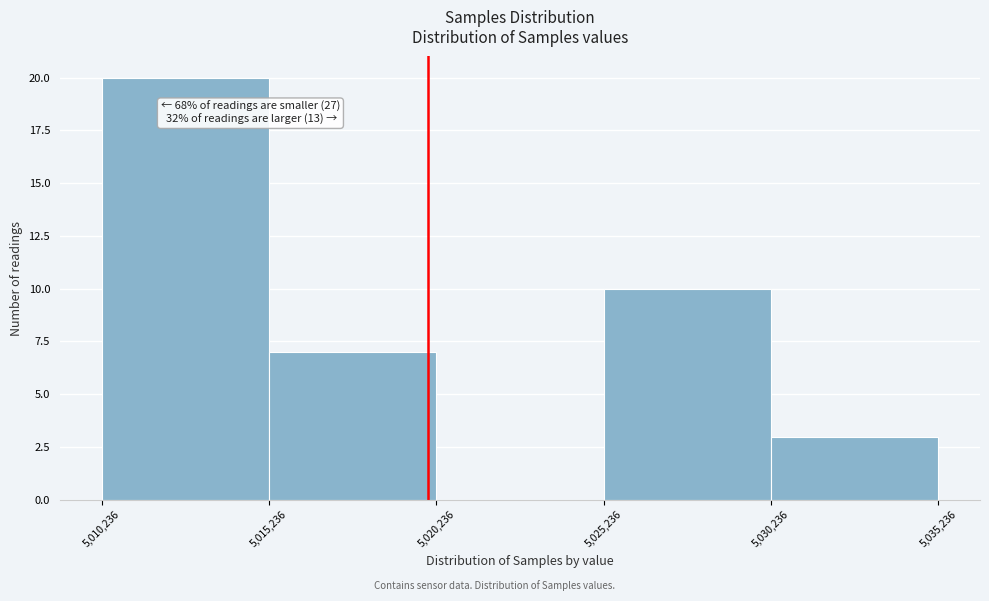

Which range on the x-axis has the tallest bar?

5,010,236 to 5,015,236